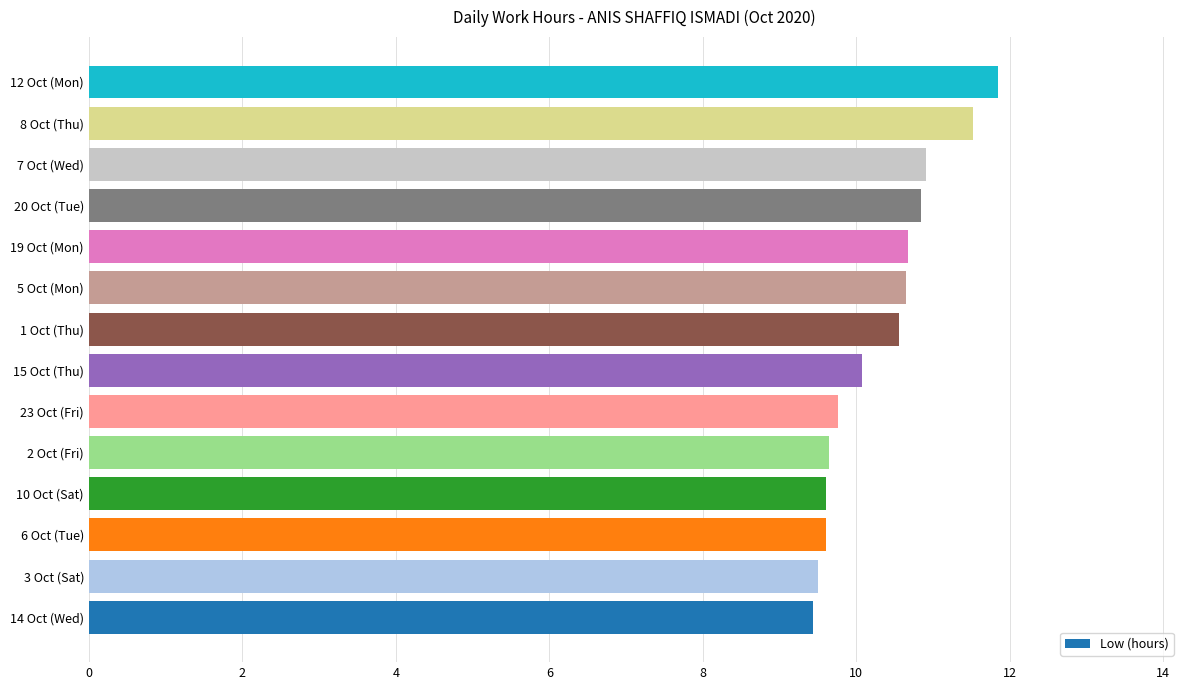

Between 7 Oct (Wed) and 14 Oct (Wed), which is larger?

7 Oct (Wed)